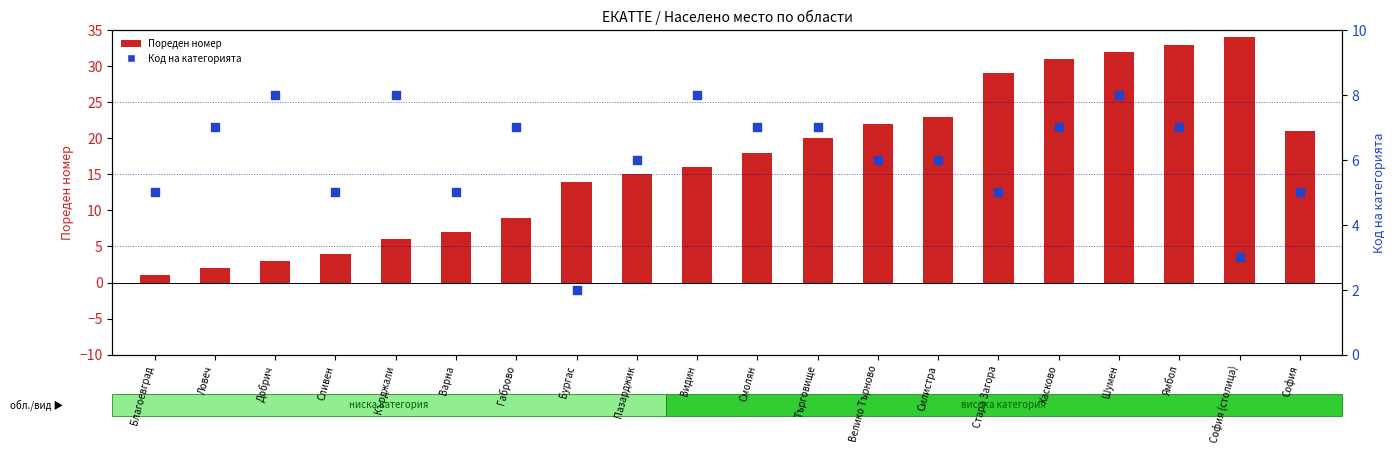

What is the total value across all series at Видин?

24